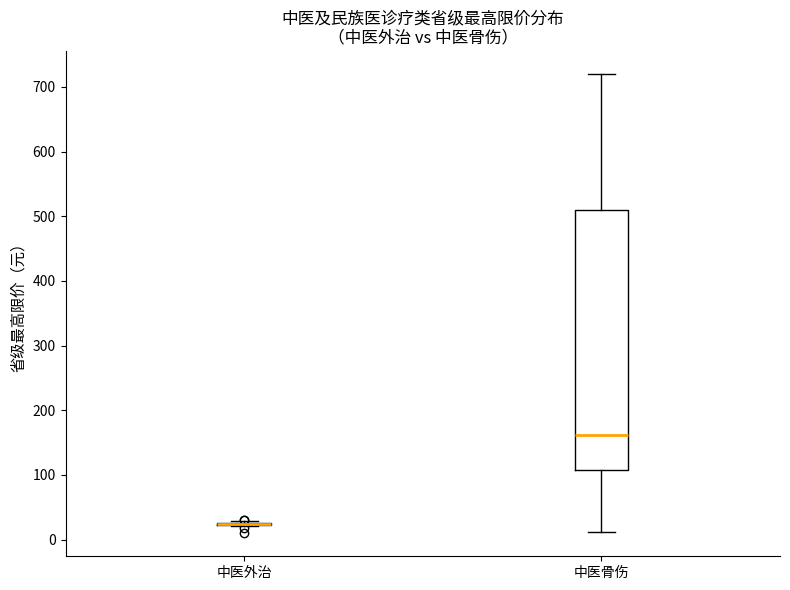

Reading left to right, transcribe this box plot: for each box, give where its median line is, the range the box spans, and where its two whiskers end, as read against the y-axis. The values are not printed on the chart, so give them approximately, as read against the axis.

中医外治: box collapsed to a line at 20, whiskers 20 to 30
中医骨伤: median 160, box 110 to 510, whiskers 10 to 720